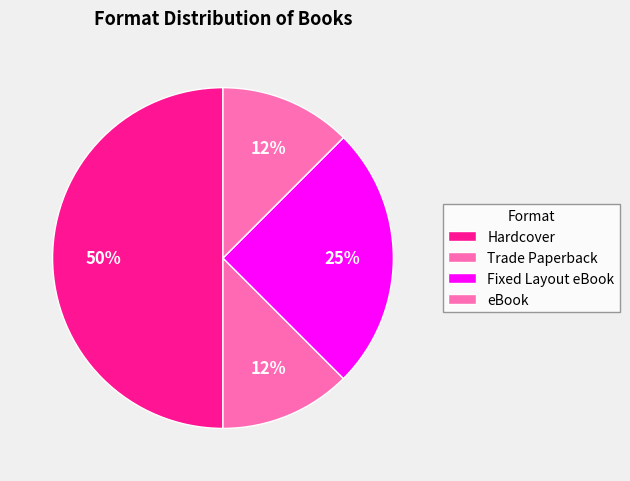

How many slices are in this pie chart?

4